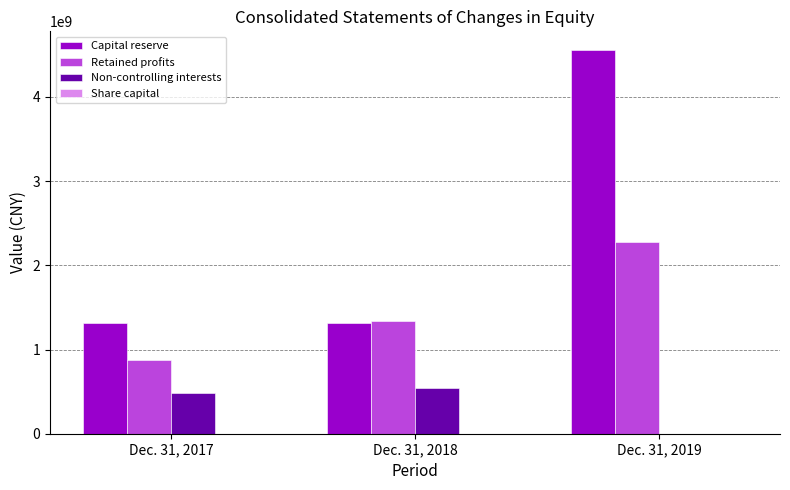

Which series has the largest range (max minus min)?

Capital reserve